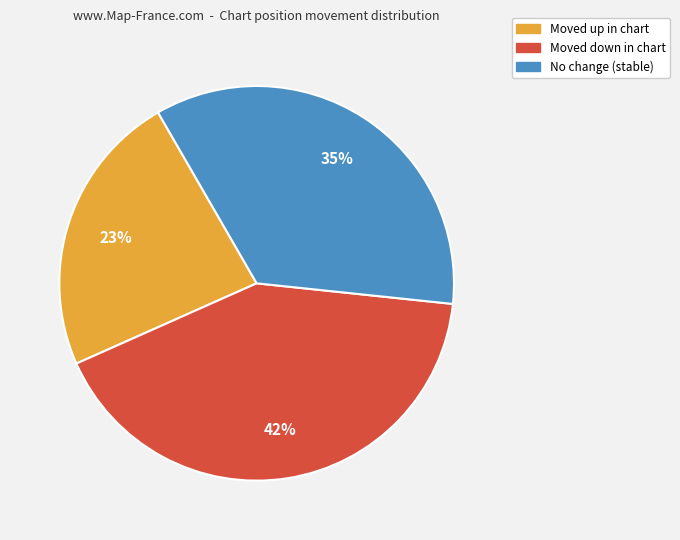

Count the number of slices in the pie.

3